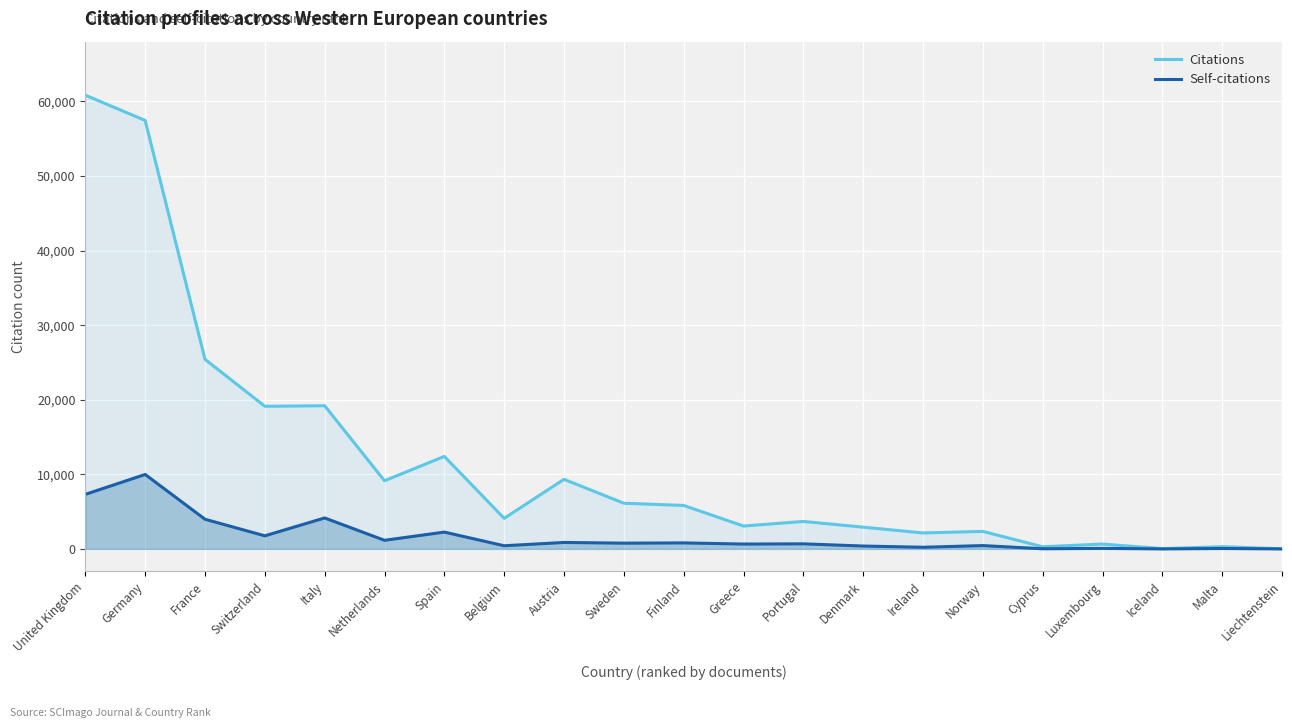

True or false: Citations has a value of 290 at Cyprus.

True